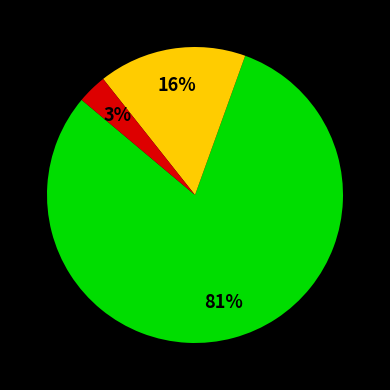

To the nearest percent, what is the average slice percentage?

33%